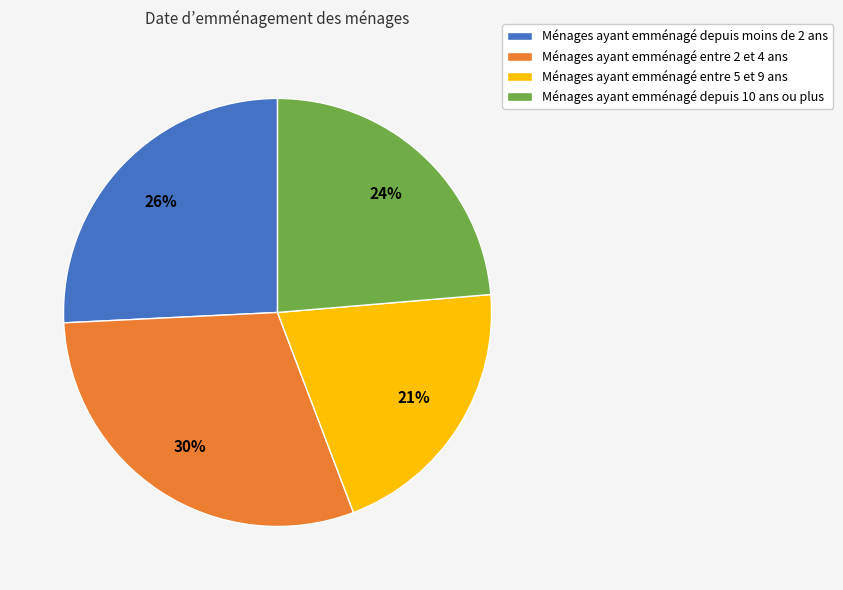

The Ménages ayant emménagé depuis 10 ans ou plus slice represents 24% of the pie. True or false?

True